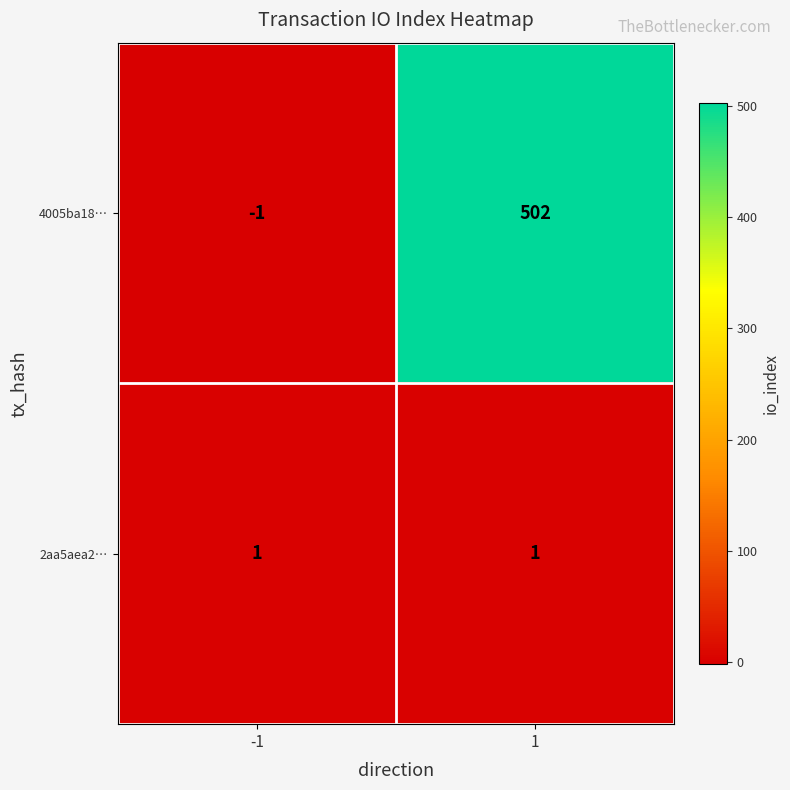

What is the difference between the maximum and minimum values in the 4005ba18… series?

503